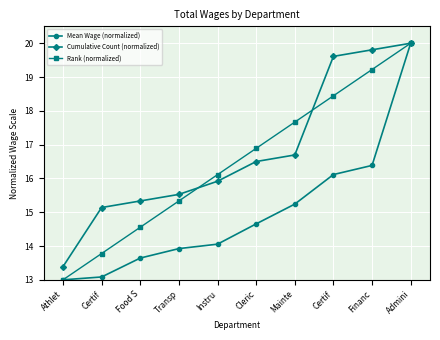

Which series changed the most between Cleric and Admini?

Mean Wage (normalized)